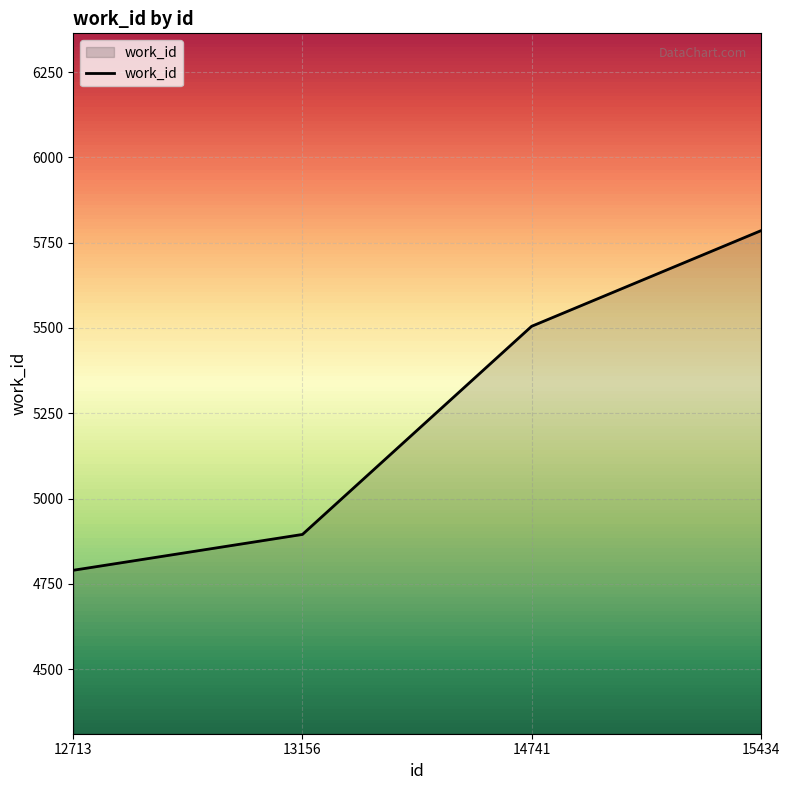

Rank the categories by value from lowest to highest.

12713, 13156, 14741, 15434